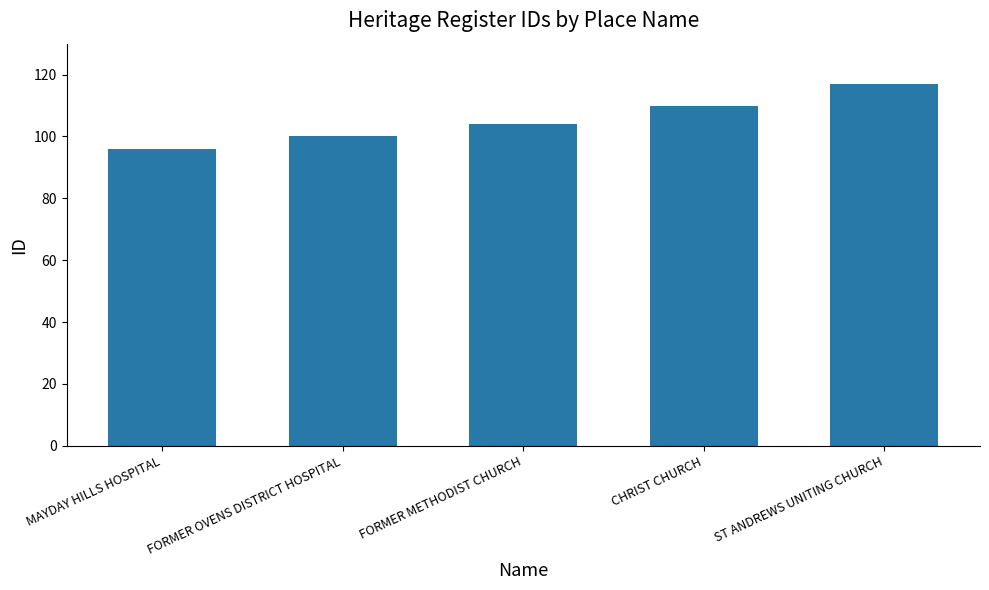

How many series are shown in this chart?

1